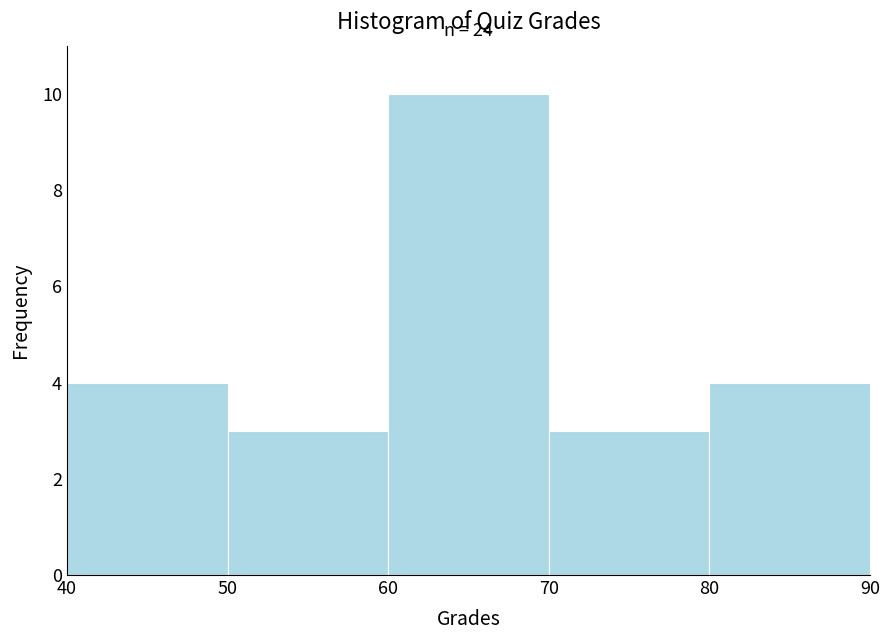

Which range on the x-axis has the tallest bar?

60 to 70